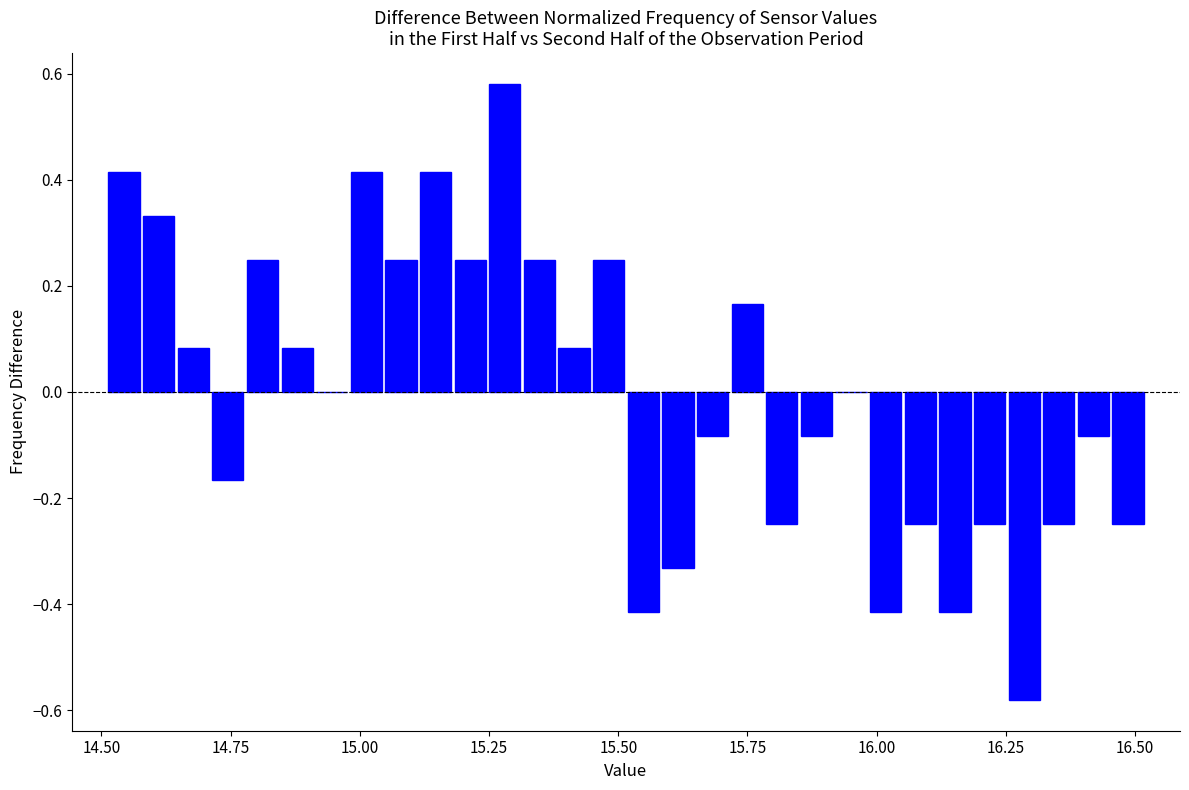

Around what value on the x-axis is the tallest bar? Give the approximate position of its centre, as read against the axis.

15.30